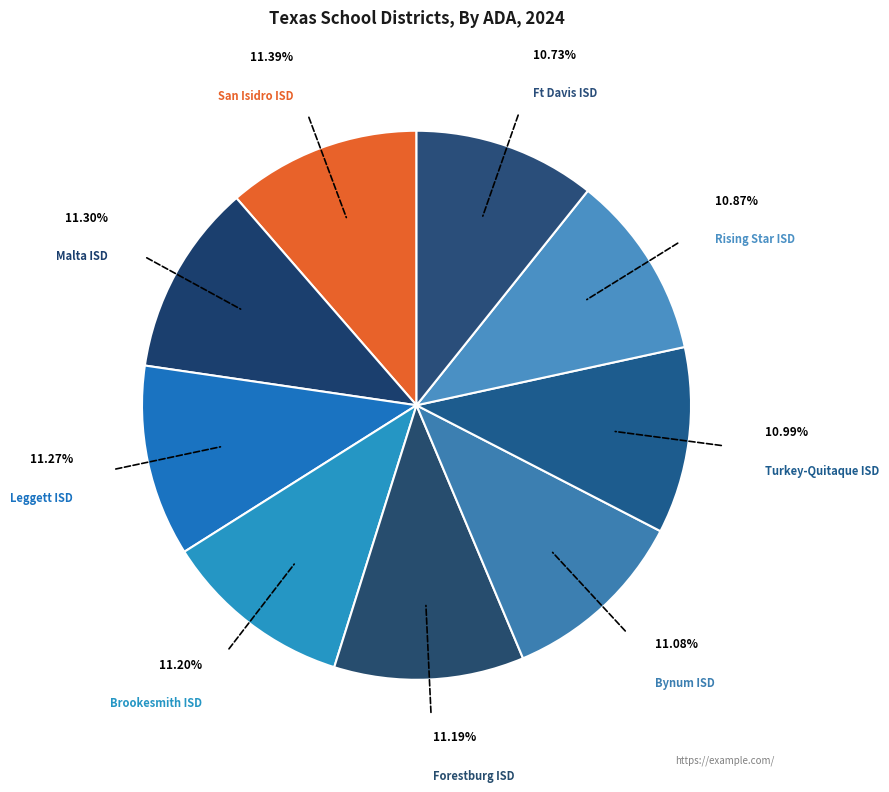

Is there a majority slice in this chart?

No